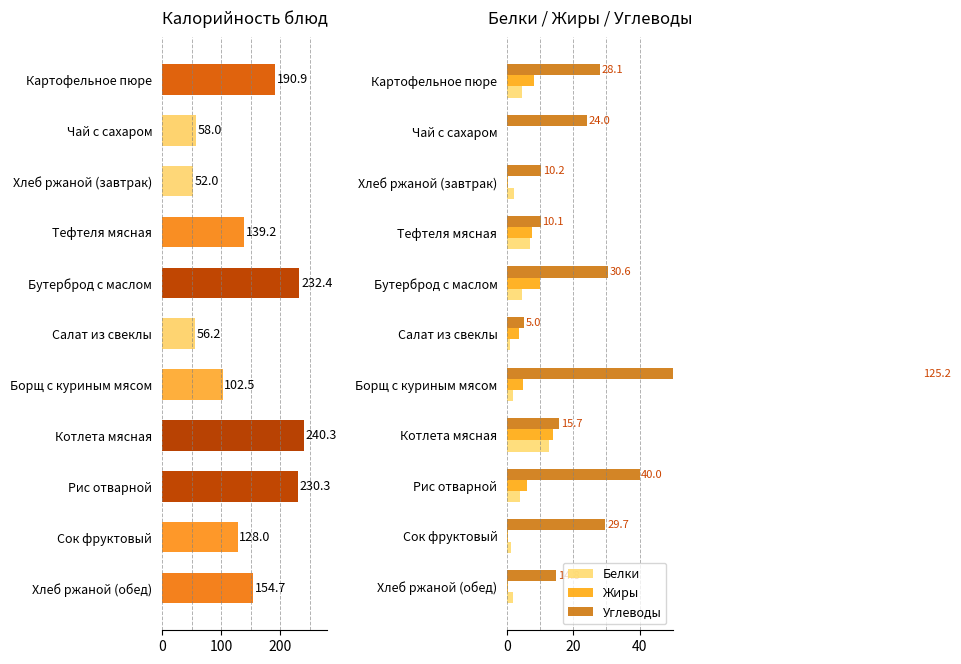

Which series has the largest total across all categories?

Калорийность